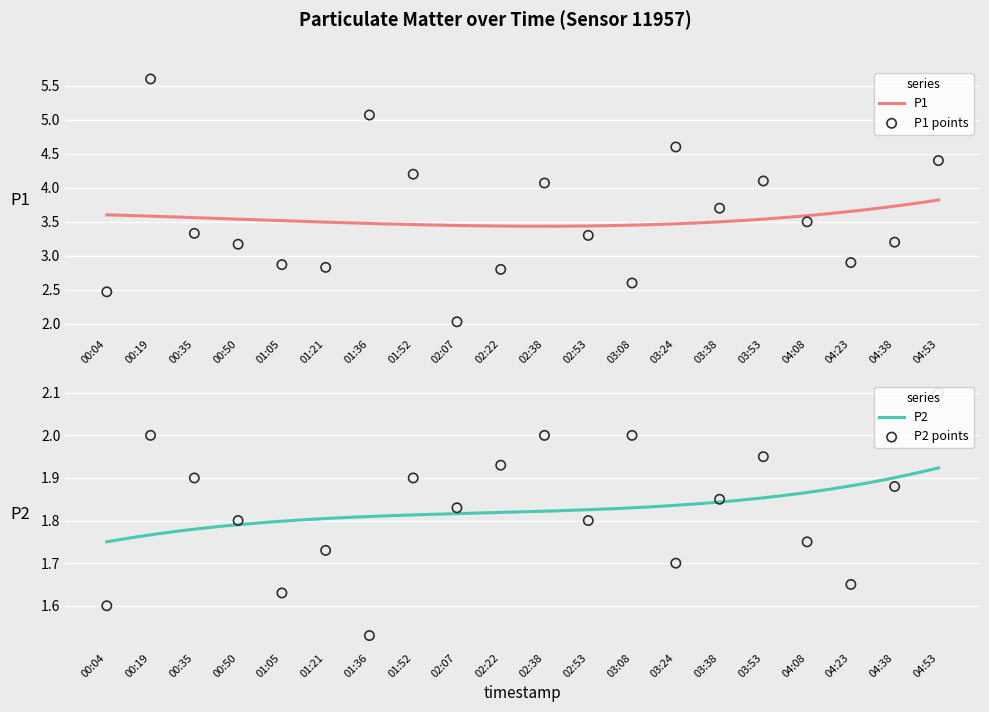

Which series reaches the maximum Y coordinate?

P1